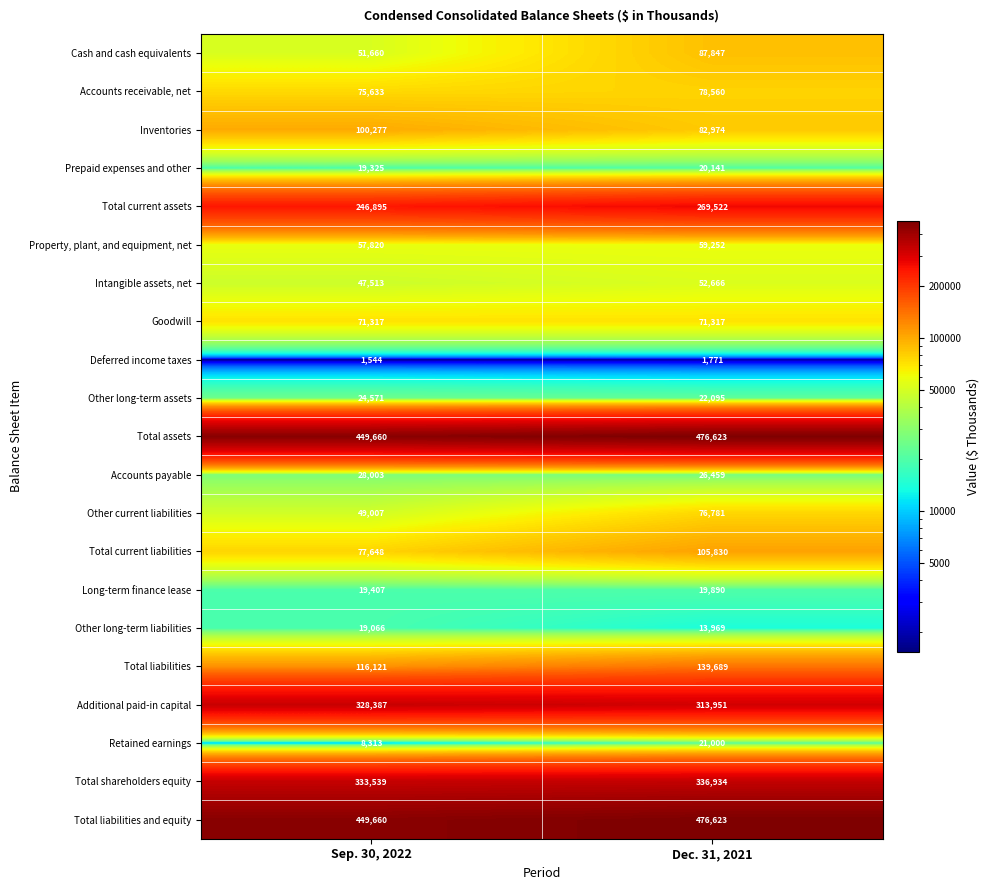

Which series has the largest range (max minus min)?

Cash and cash equivalents